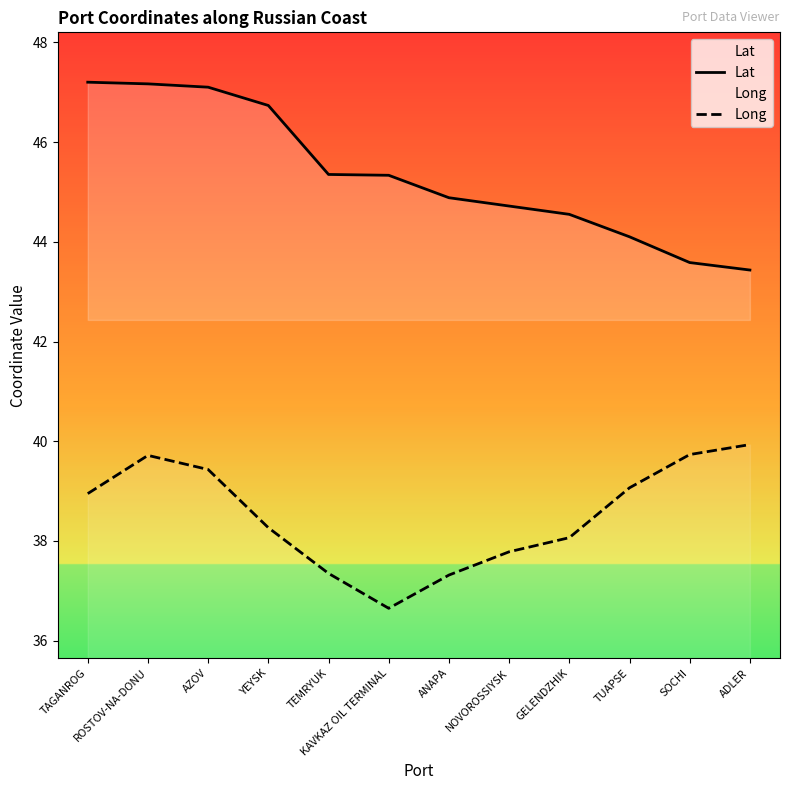

True or false: Long and Lat cross at least once.

False